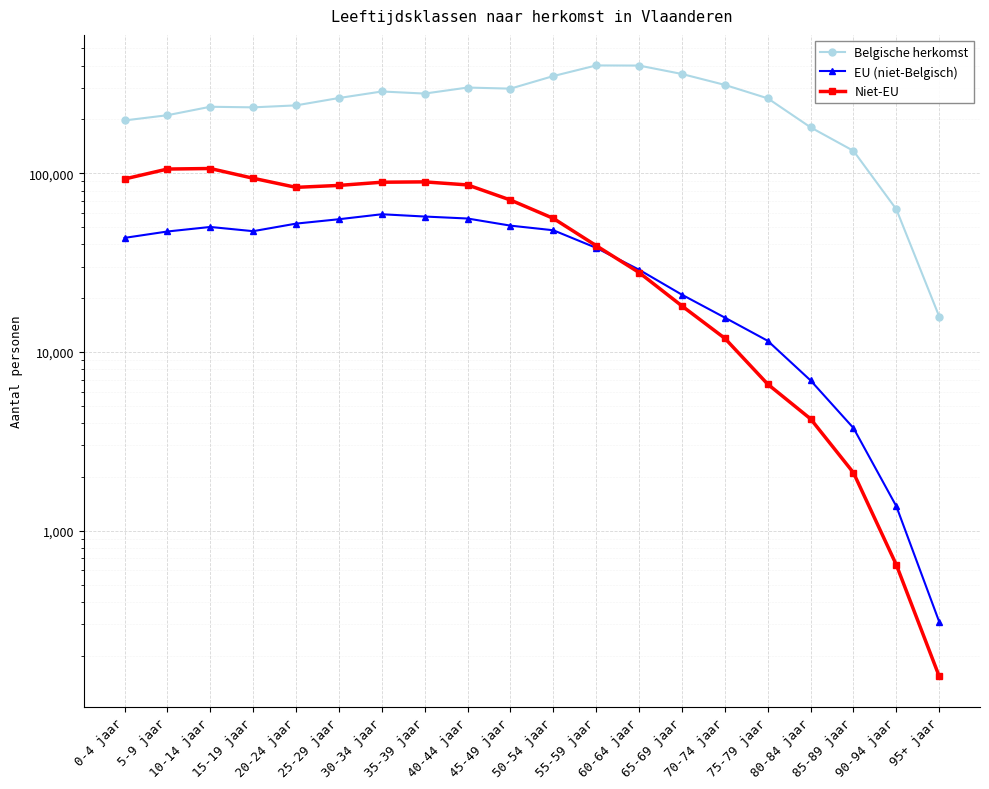

Where is the first local maximum for Niet-EU?

10-14 jaar